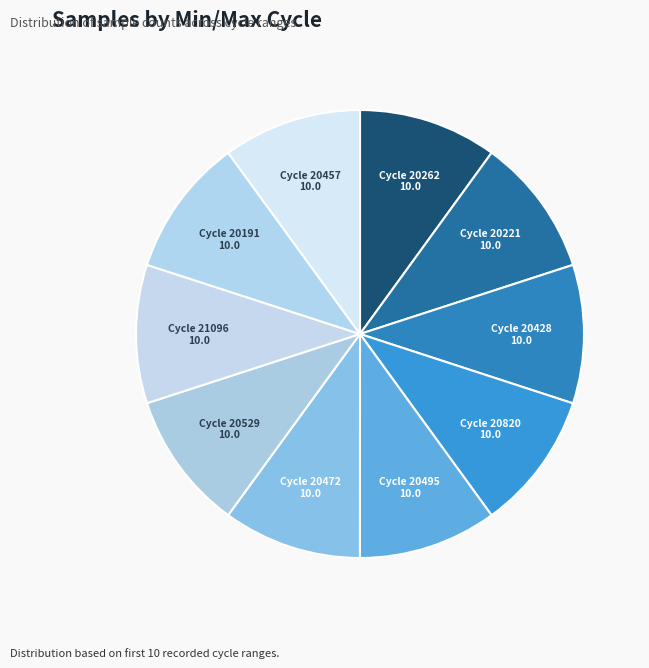

Approximately how many times larger is the value at Cycle 20221 compared to Cycle 20191?

1.0